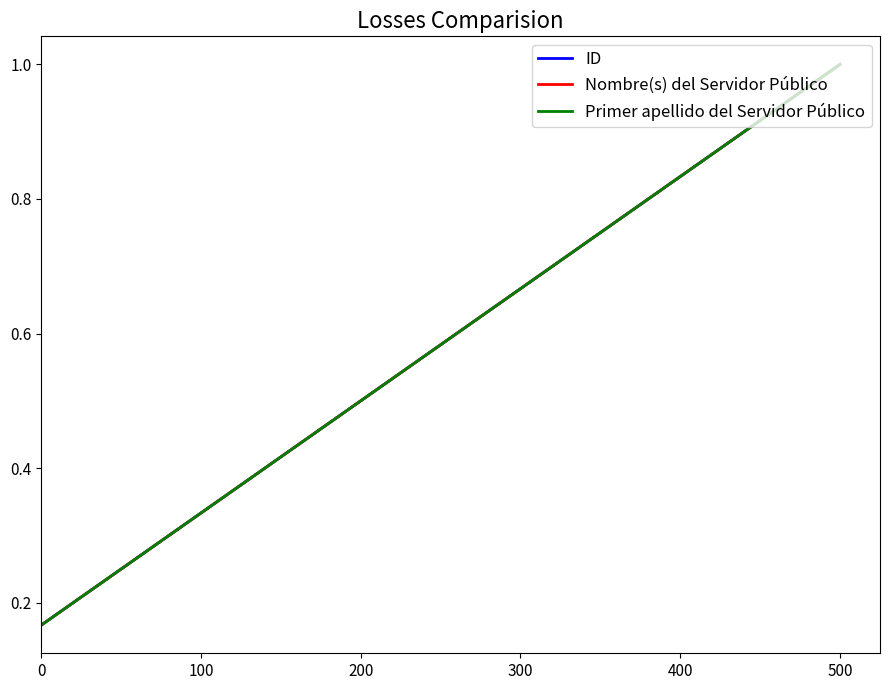

What is the approximate value of Nombre(s) del Servidor Público at 0?

0.2